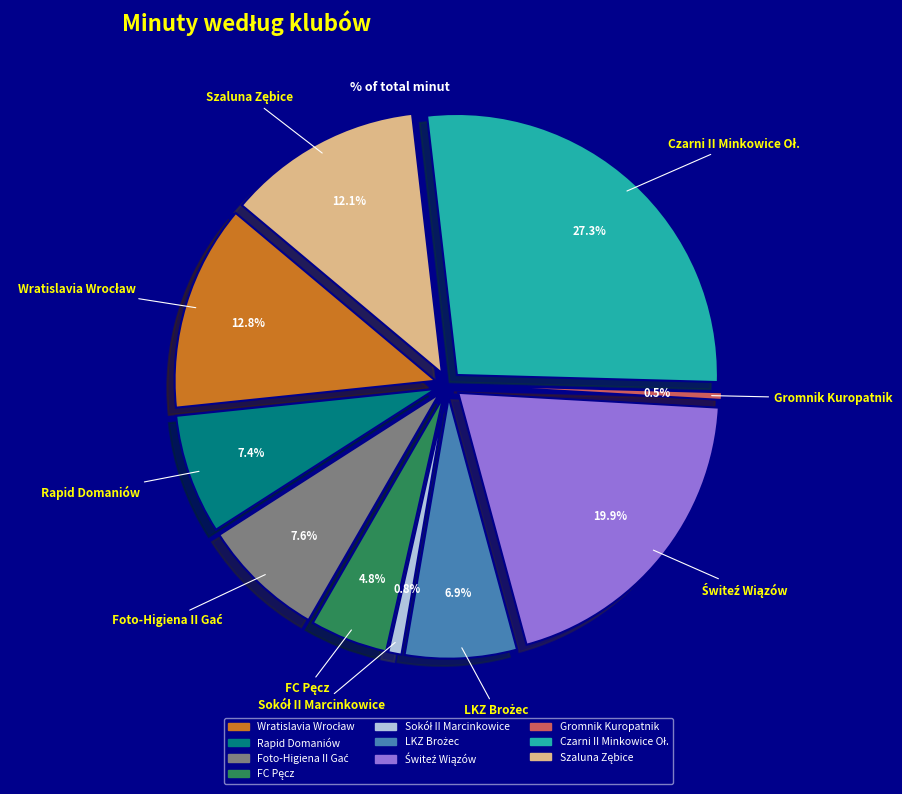

To the nearest percent, what portion does Szaluna Zębice represent?

12%